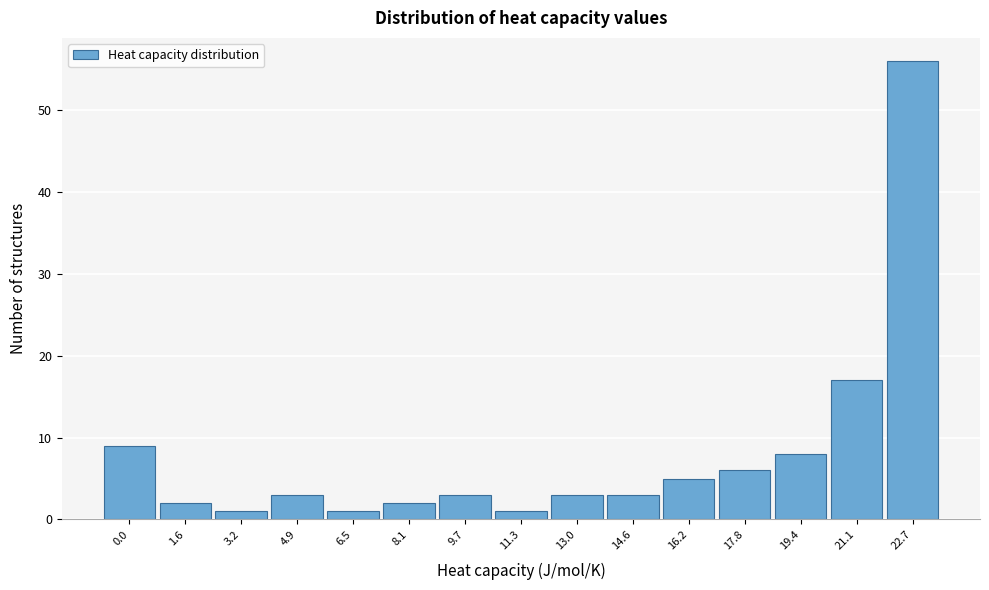

Reading right to left, what are all the values shown in this chart?

56	17	8	6	5	3	3	1	3	2	1	3	1	2	9